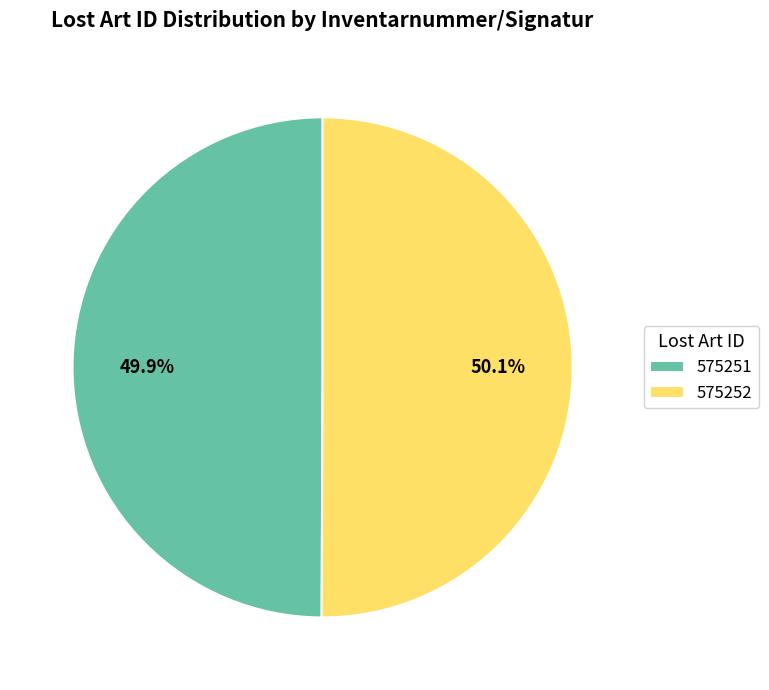

Approximately how many times larger is the value at 575252 compared to 575251?

1.0